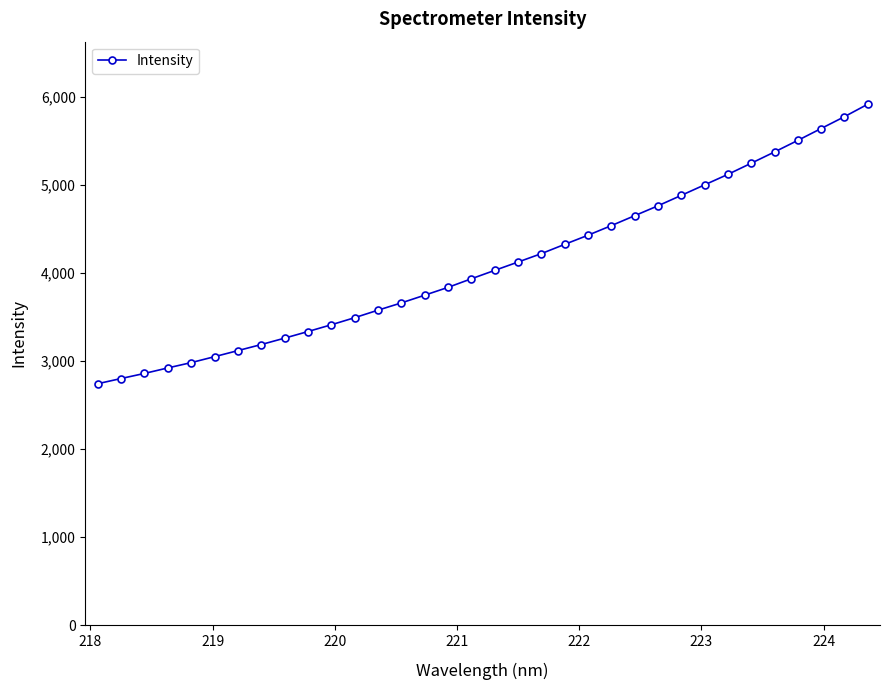

What is the value of the 16th point from the left?

3835.0